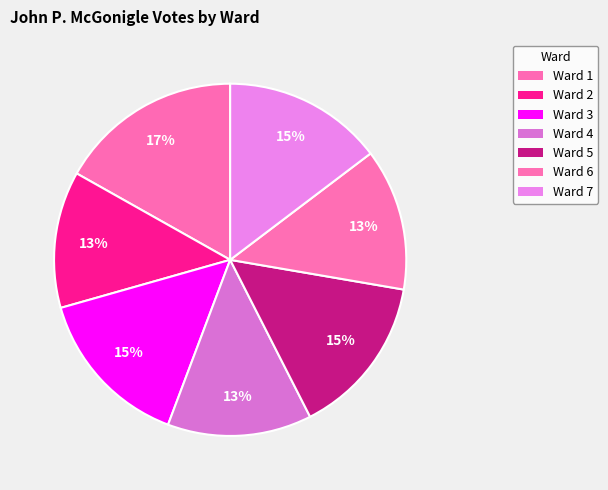

To the nearest percent, what percentage of the pie is Ward 5?

15%